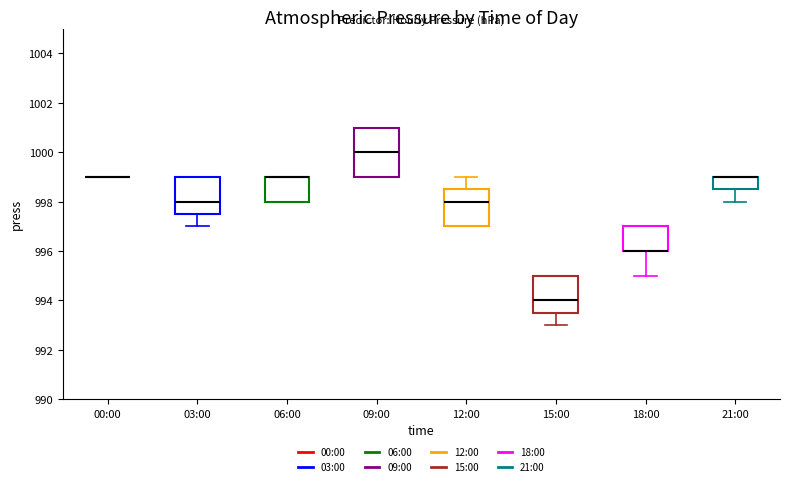

Where does the median line of the box for 09:00 sit on the y-axis? The values are not printed on the chart, so give them approximately, as read against the axis.

1000.0